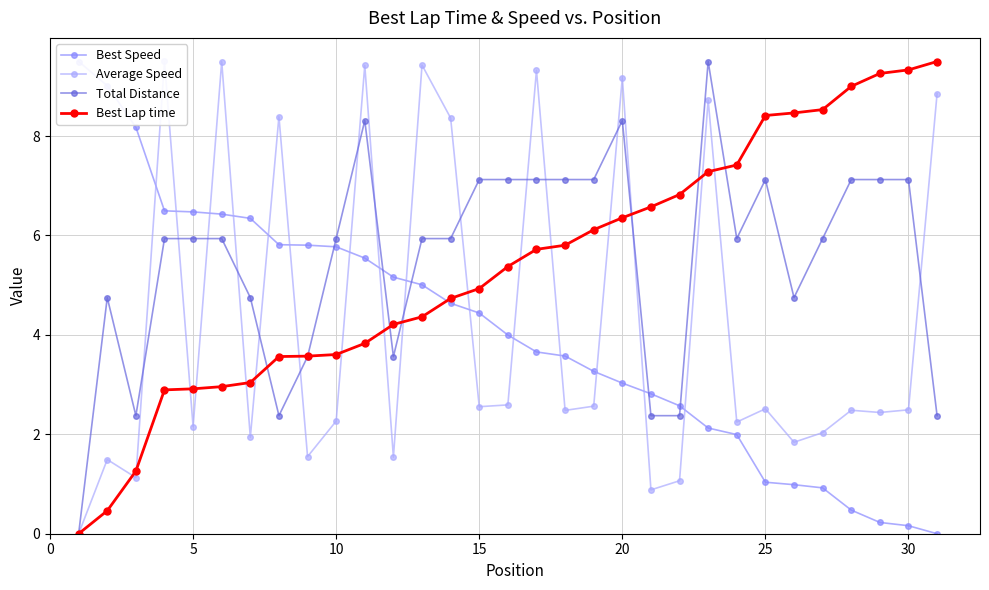

Which series ends up on top after the final intersection of Average Speed and Total Distance?

Average Speed